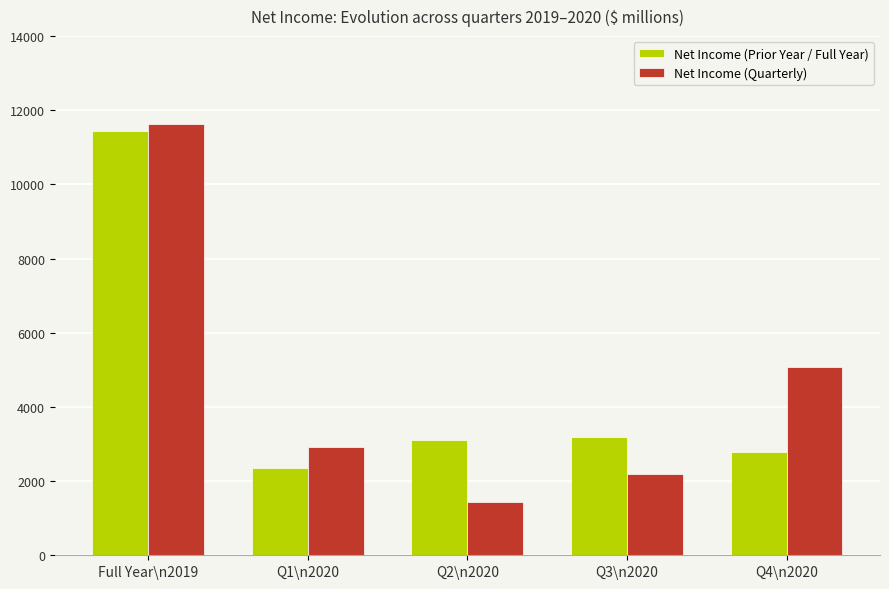

What is the average value of the Net Income (Prior Year / Full Year) series?

4574